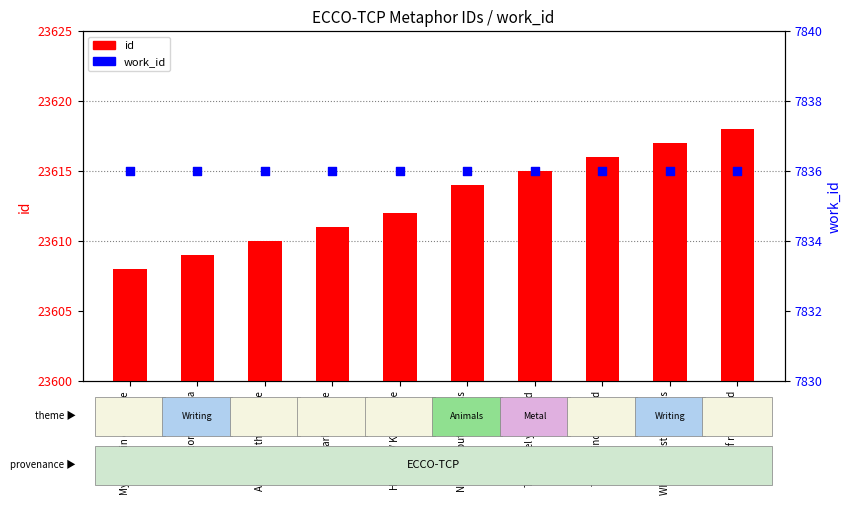

Is the value of id at Those minds imbued greater than the value of work_id at If right I read?

Yes